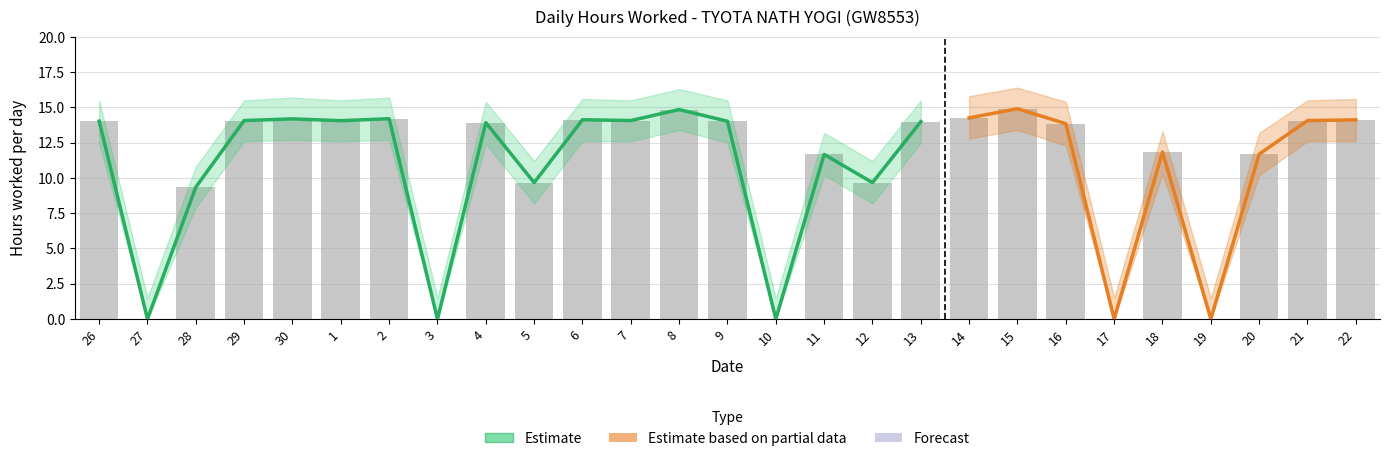

True or false: the data shows 13.8 at 16.

True